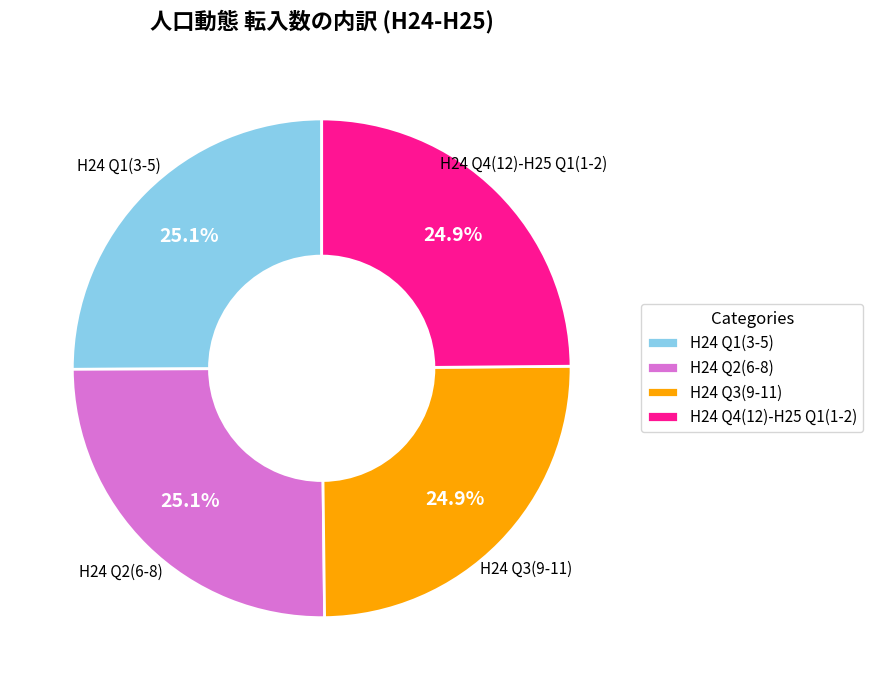

How many segments does this pie chart have?

4